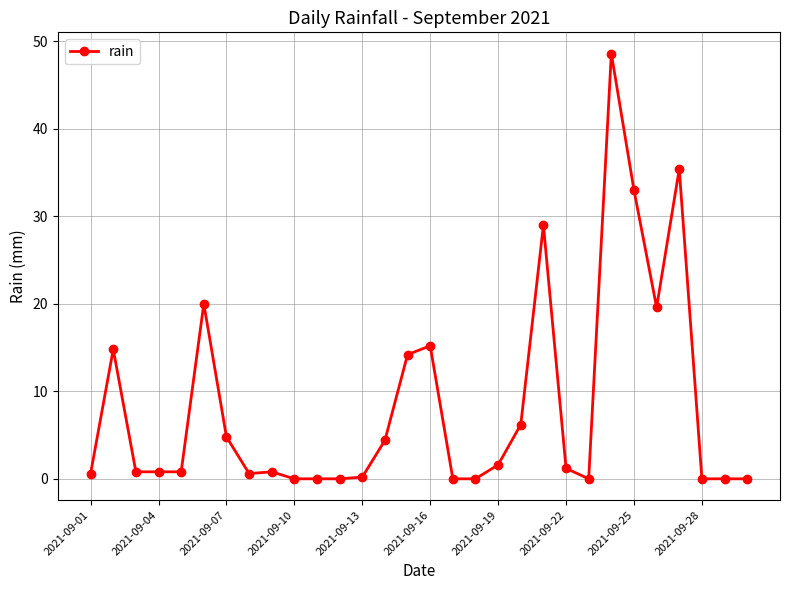

True or false: the data has more than 1 interior local peaks.

True